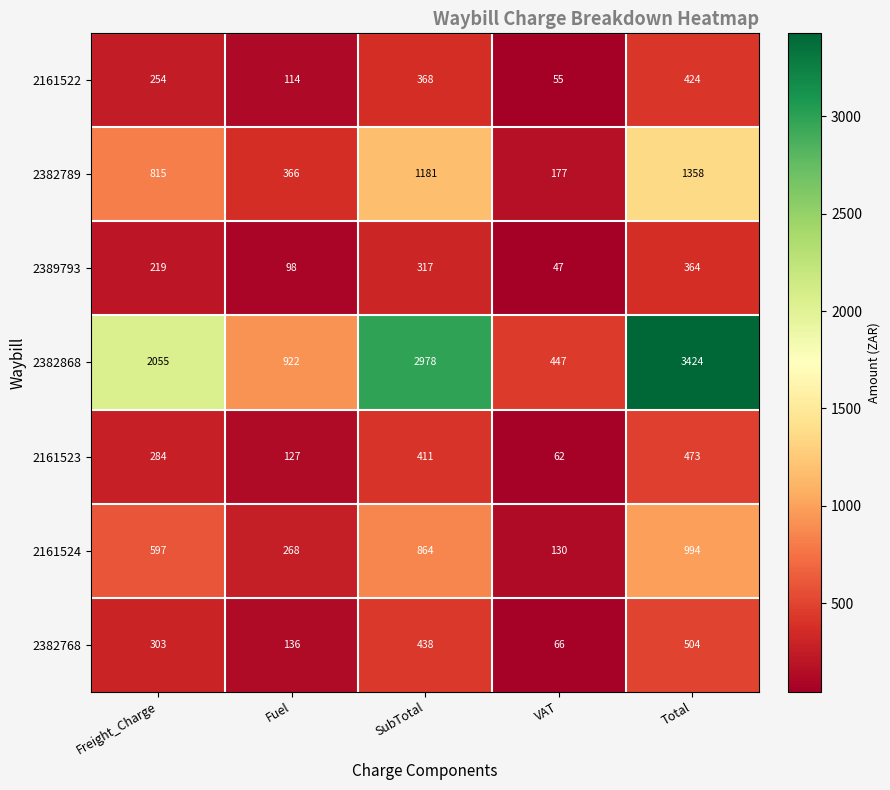

What is the minimum value shown in the chart?

47